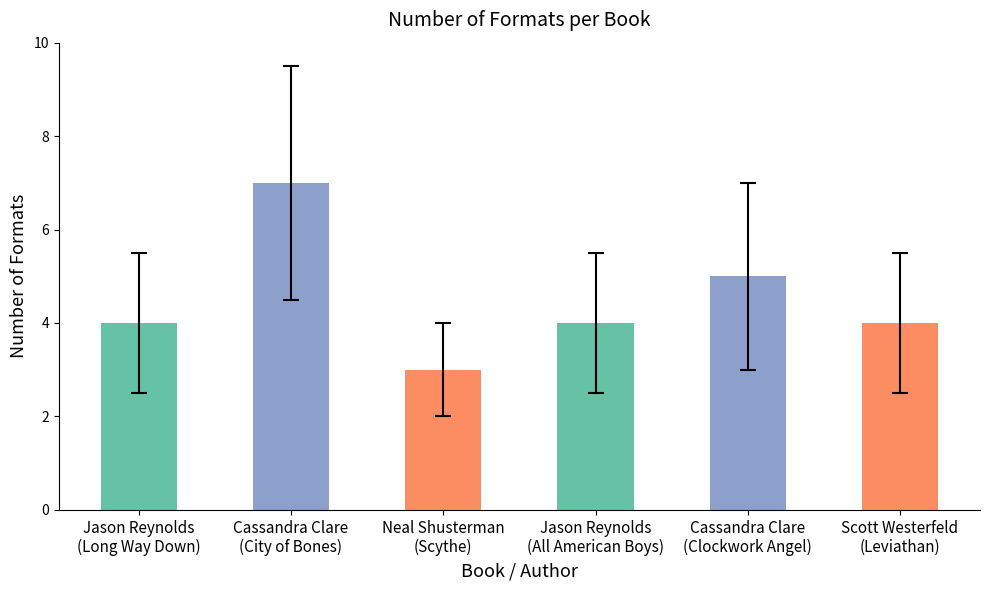

How many categories are shown in the chart?

6